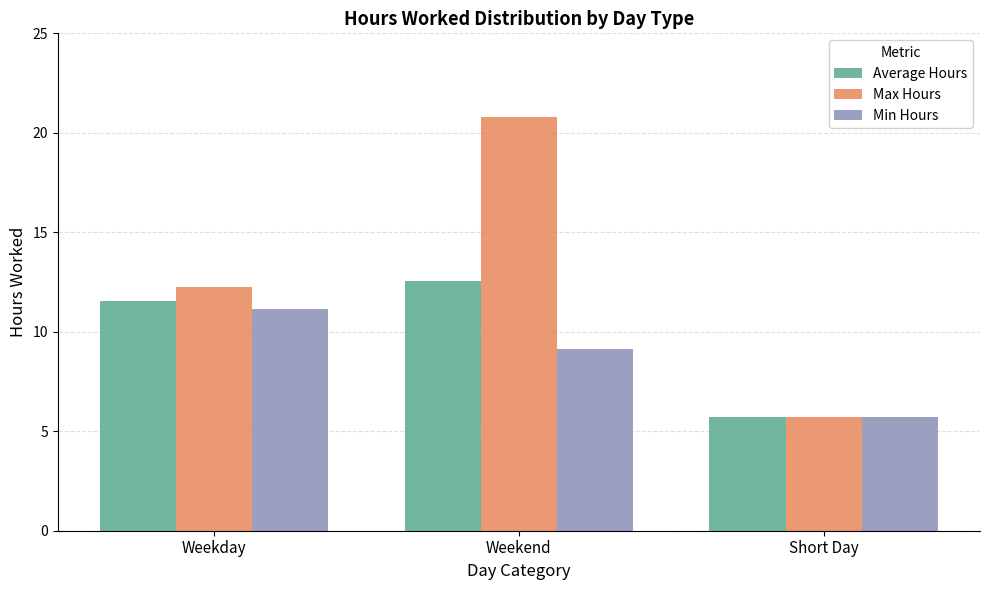

Rank the series by their average value, from lowest to highest.

Min Hours, Average Hours, Max Hours